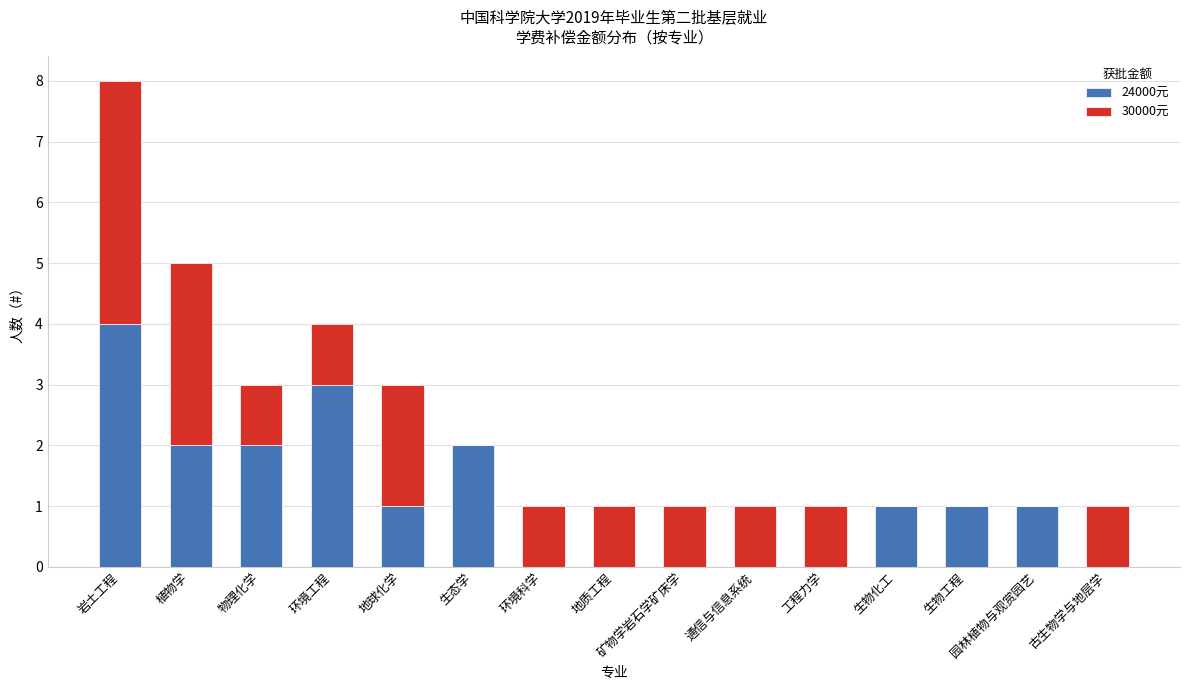

The 24000元 series shows 1 at 植物学. True or false?

False